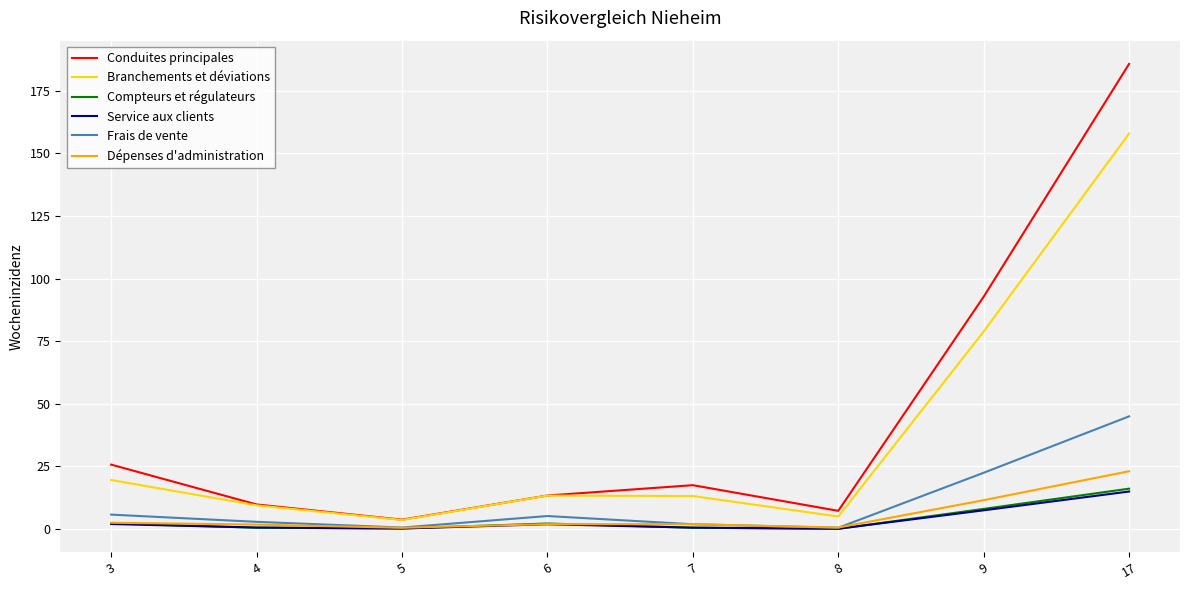

What is the difference between the maximum and minimum values in the Conduites principales series?

182.0